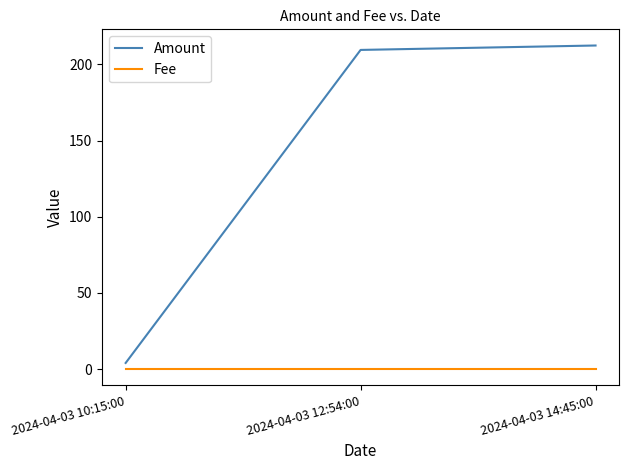

What are all the series names shown in the legend?

Amount, Fee